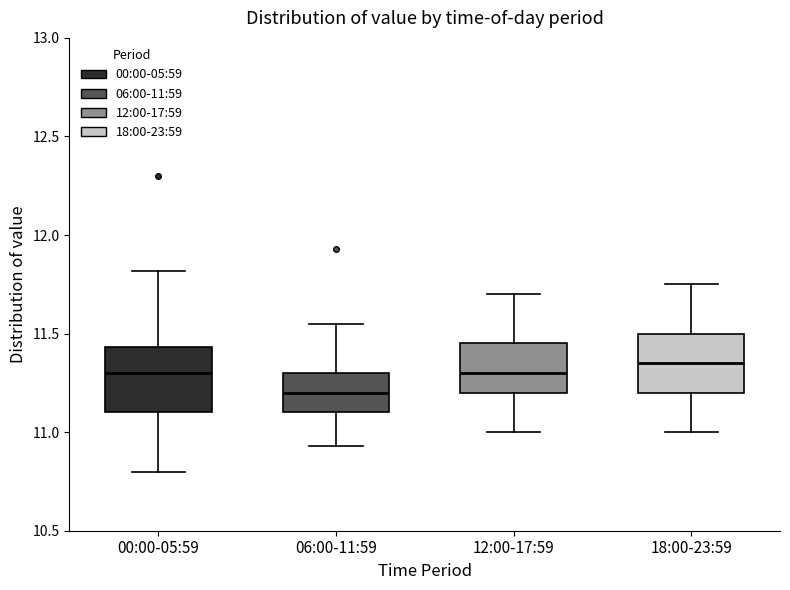

Reading left to right, transcribe this box plot: for each box, give where its median line is, the range the box spans, and where its two whiskers end, as read against the y-axis. The values are not printed on the chart, so give them approximately, as read against the axis.

00:00-05:59: median 11.30, box 11.10 to 11.45, whiskers 10.80 to 11.80
06:00-11:59: median 11.20, box 11.10 to 11.30, whiskers 10.95 to 11.55
12:00-17:59: median 11.30, box 11.20 to 11.45, whiskers 11.00 to 11.70
18:00-23:59: median 11.35, box 11.20 to 11.50, whiskers 11.00 to 11.75